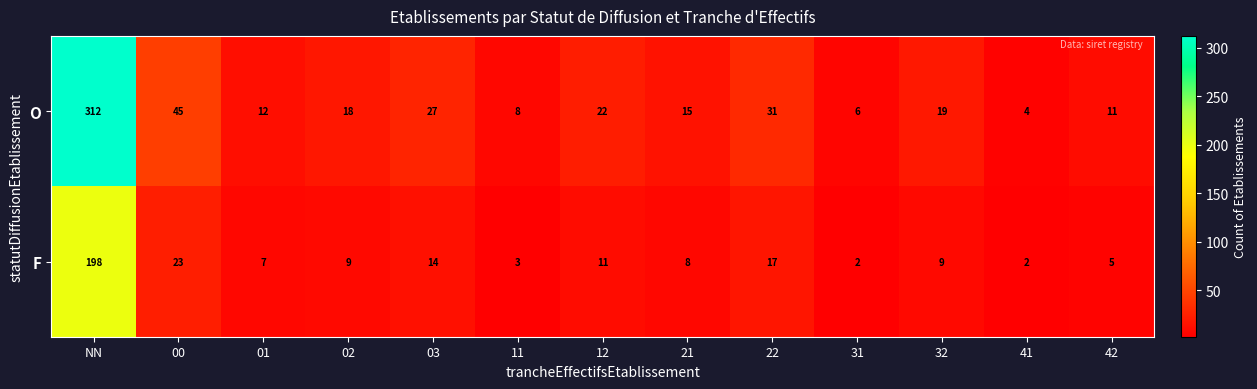

What is the spread (max minus min) of values at 32?

10